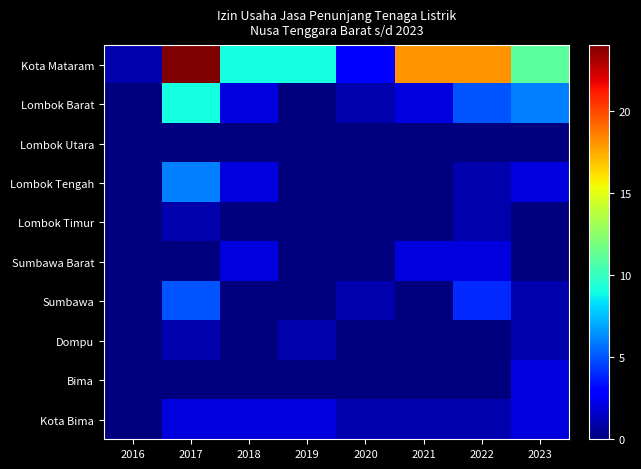

Reading left to right, list all the values displayed in this chart.

Kota Mataram: 2016=1	2017=24	2018=9	2019=9	2020=3	2021=18	2022=18	2023=11
Lombok Barat: 2016=0	2017=9	2018=2	2019=0	2020=1	2021=2	2022=5	2023=6
Lombok Utara: 2016=0	2017=0	2018=0	2019=0	2020=0	2021=0	2022=0	2023=0
Lombok Tengah: 2016=0	2017=6	2018=2	2019=0	2020=0	2021=0	2022=1	2023=2
Lombok Timur: 2016=0	2017=1	2018=0	2019=0	2020=0	2021=0	2022=1	2023=0
Sumbawa Barat: 2016=0	2017=0	2018=2	2019=0	2020=0	2021=2	2022=2	2023=0
Sumbawa: 2016=0	2017=5	2018=0	2019=0	2020=1	2021=0	2022=4	2023=1
Dompu: 2016=0	2017=1	2018=0	2019=1	2020=0	2021=0	2022=0	2023=1
Bima: 2016=0	2017=0	2018=0	2019=0	2020=0	2021=0	2022=0	2023=2
Kota Bima: 2016=0	2017=2	2018=2	2019=2	2020=1	2021=1	2022=1	2023=2